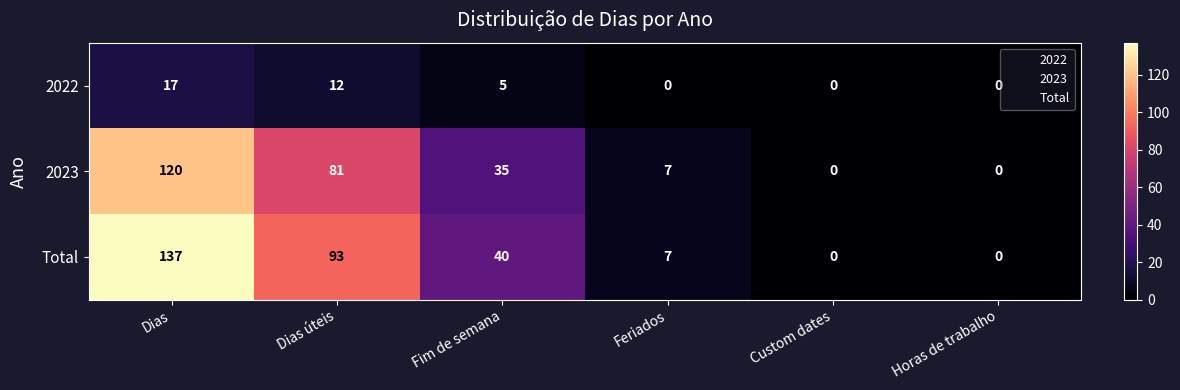

The value of Total at Dias is 82. True or false?

False